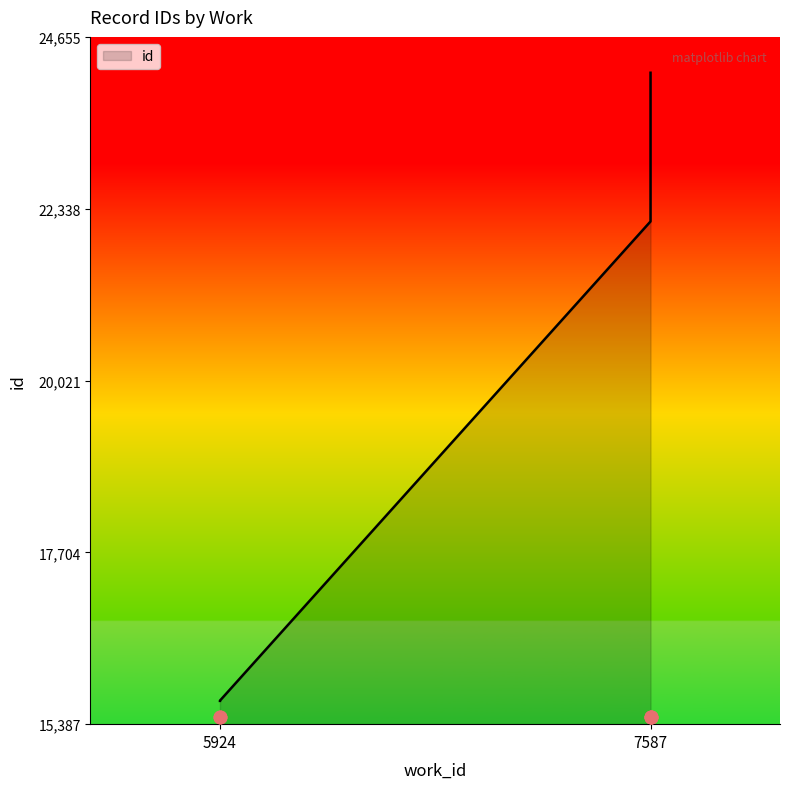

Approximately how many times larger is the value at 7587 compared to 7587?

1.0